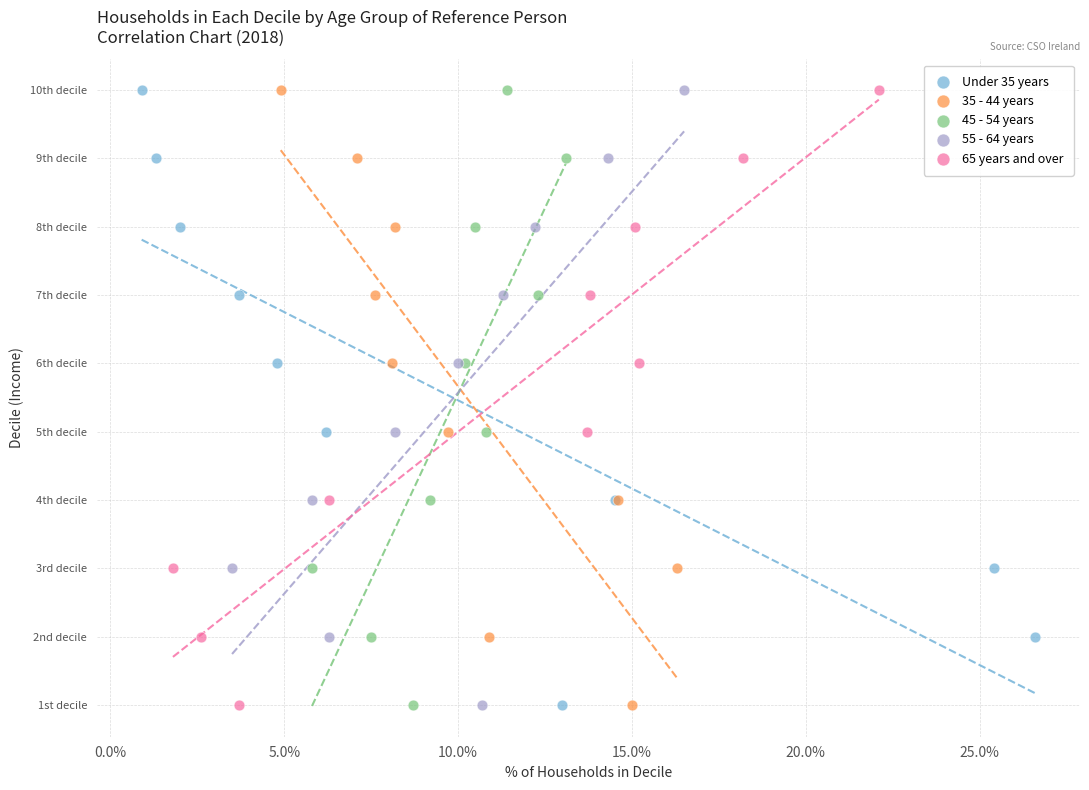

What are all the series names shown in the legend?

Under 35 years, 35 - 44 years, 45 - 54 years, 55 - 64 years, 65 years and over